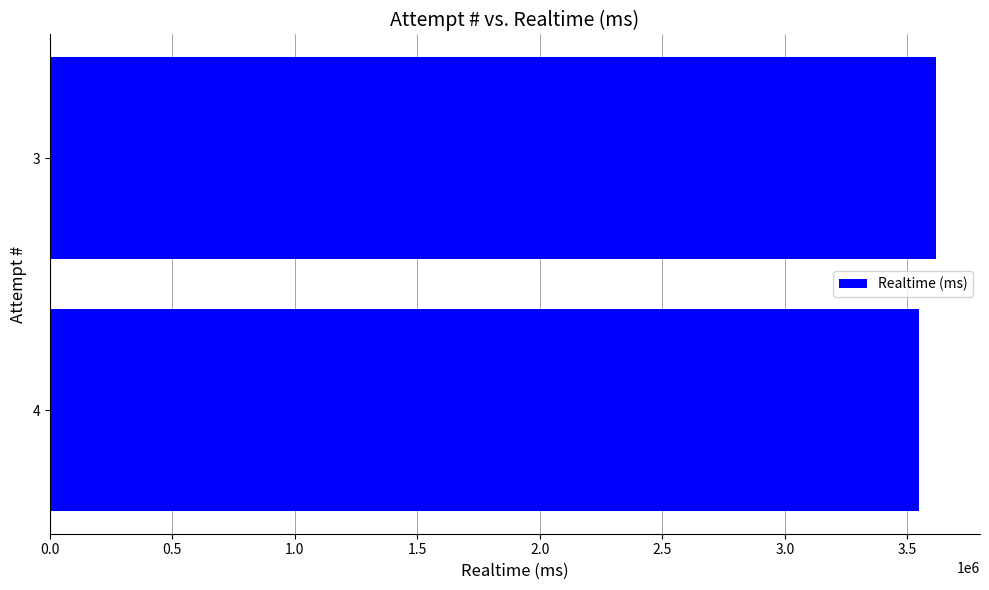

Count the values in the range 3545128 to 3615182.

2